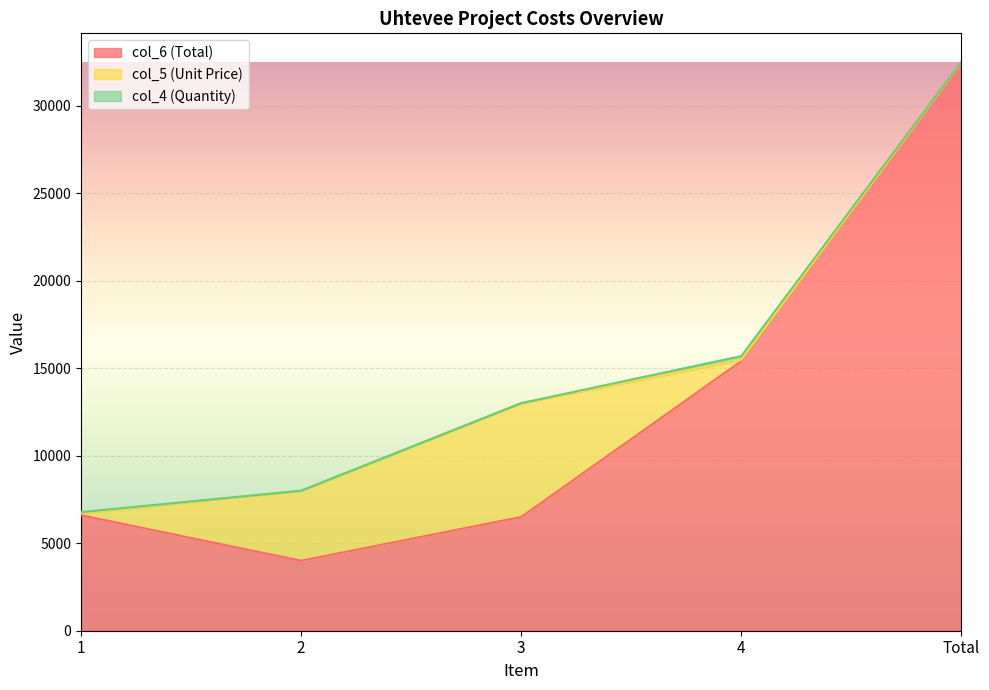

How many values in the col_6 (Total) series are below 6600?

2